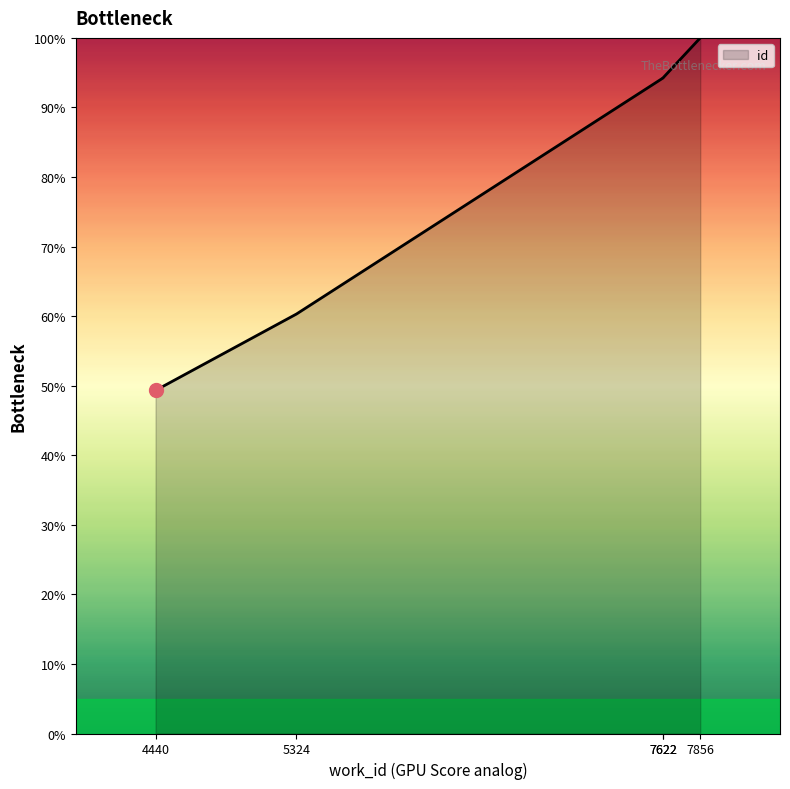

What is the difference between the maximum and minimum values?

50.7